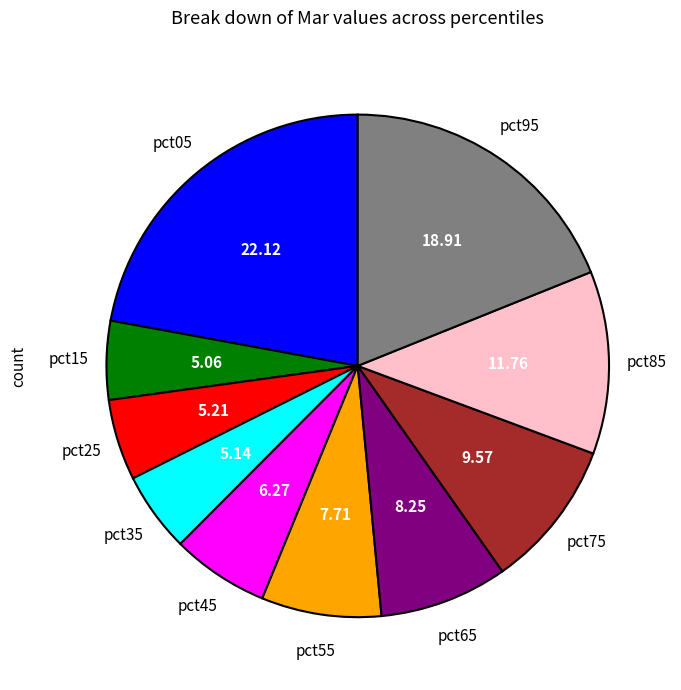

Is there a majority slice in this chart?

No